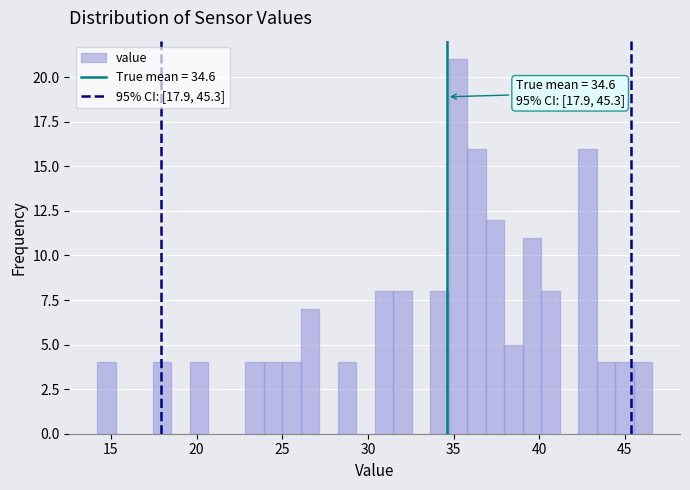

Read against the x-axis, roughly where is the centre of the tallest bar?

35.5